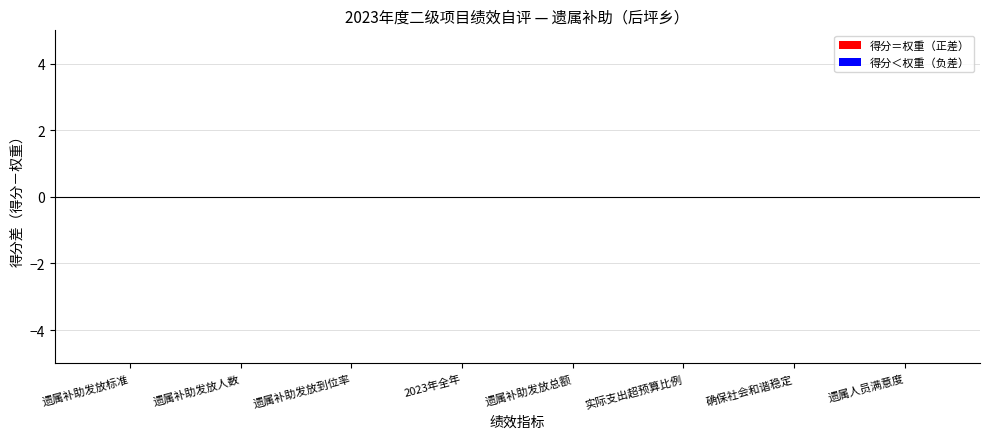

Count the number of data series in this chart.

2